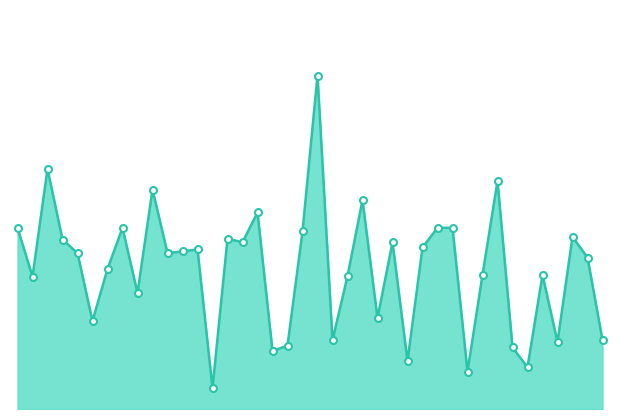

How many lines are shown in the chart?

1